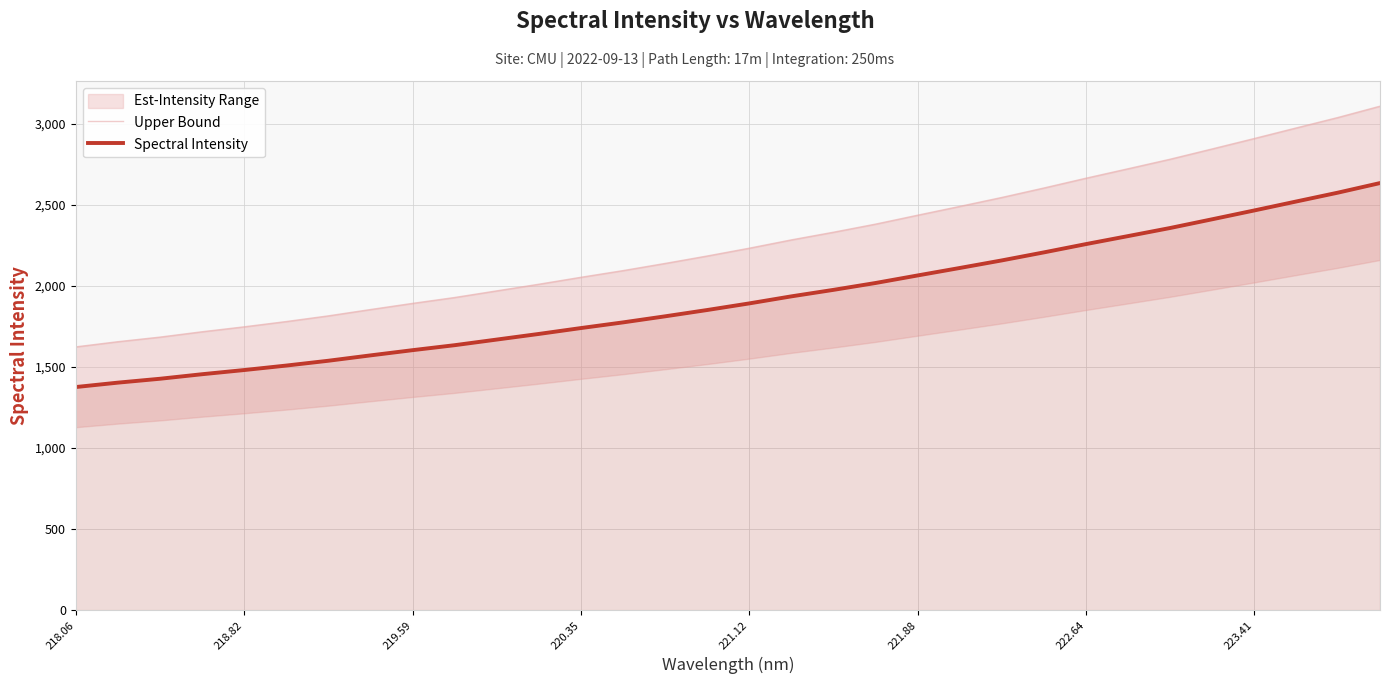

What is the minimum value for Spectral Intensity?

1376.6